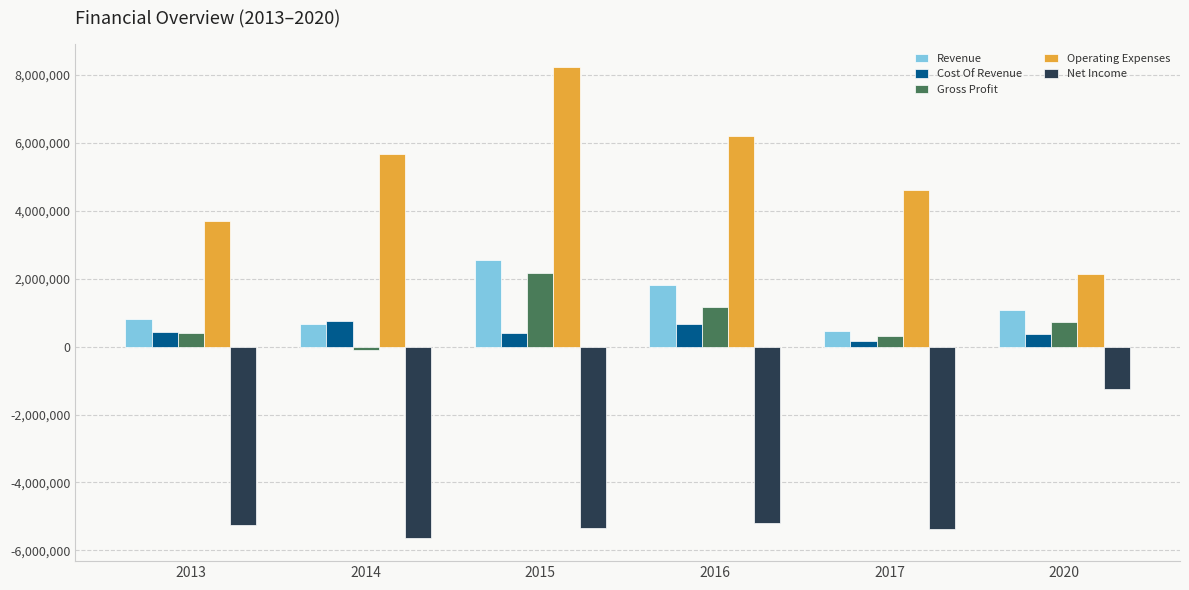

At which label does Revenue first exceed 1080742?

2015